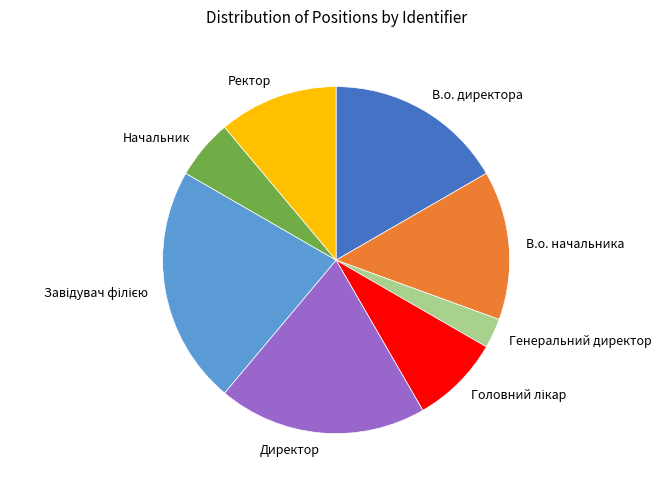

Which has a higher value, Генеральний директор or Директор?

Директор